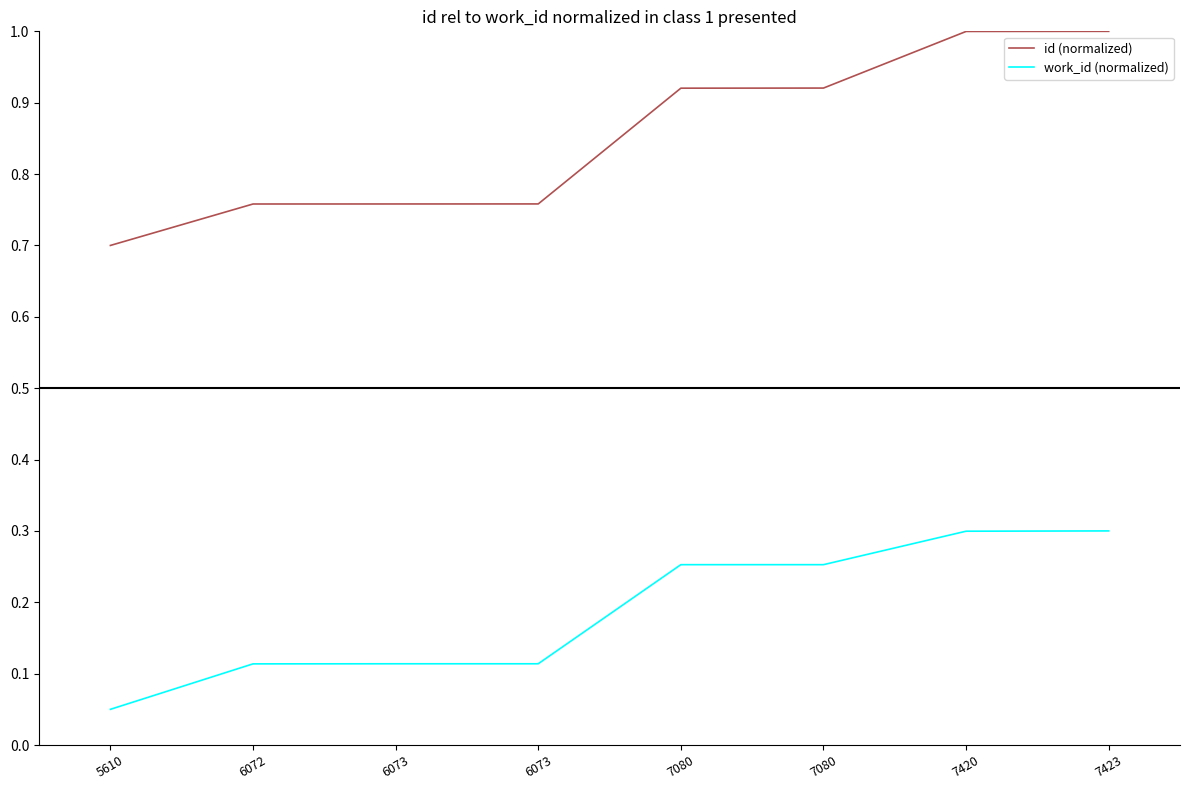

What are all the series names shown in the legend?

id (normalized), work_id (normalized)